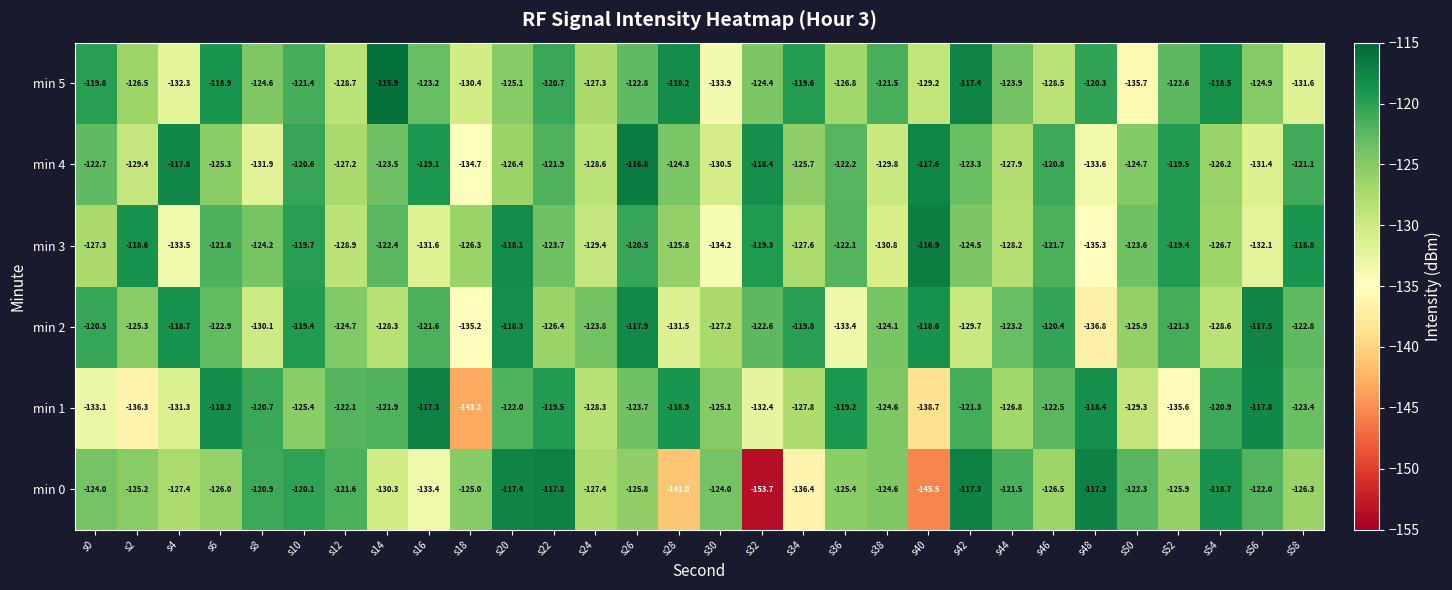

Which series has the largest total across all categories?

min 5